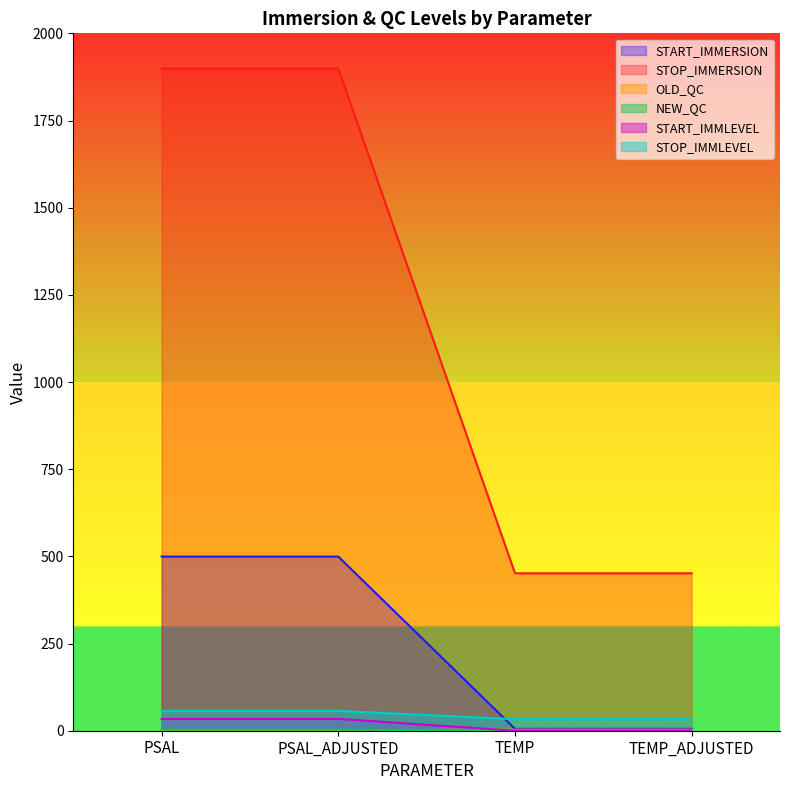

Reading left to right, transcribe all the data shown in this chart.

START_IMMERSION: 499.5	499.5	5.4	5.4
STOP_IMMERSION: 1898.9	1898.9	451.5	451.5
OLD_QC: 1.0	1.0	3.0	3.0
NEW_QC: 3.0	3.0	1.0	1.0
START_IMMLEVEL: 34.0	34.0	0.0	0.0
STOP_IMMLEVEL: 57.0	57.0	33.0	33.0